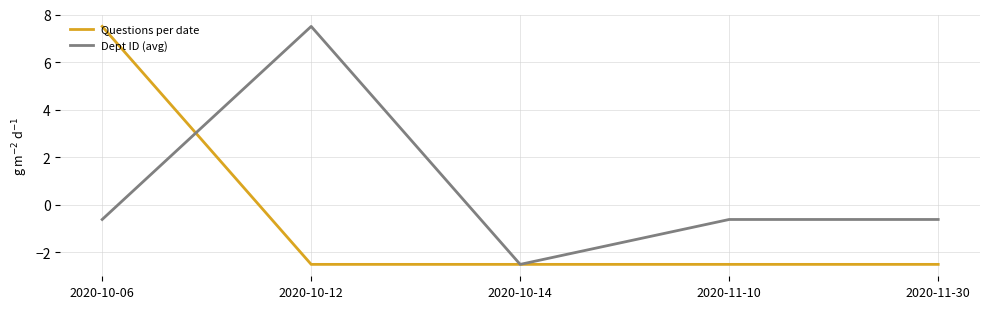

After their last crossing, which series has the higher values: Questions per date or Dept ID (avg)?

Dept ID (avg)